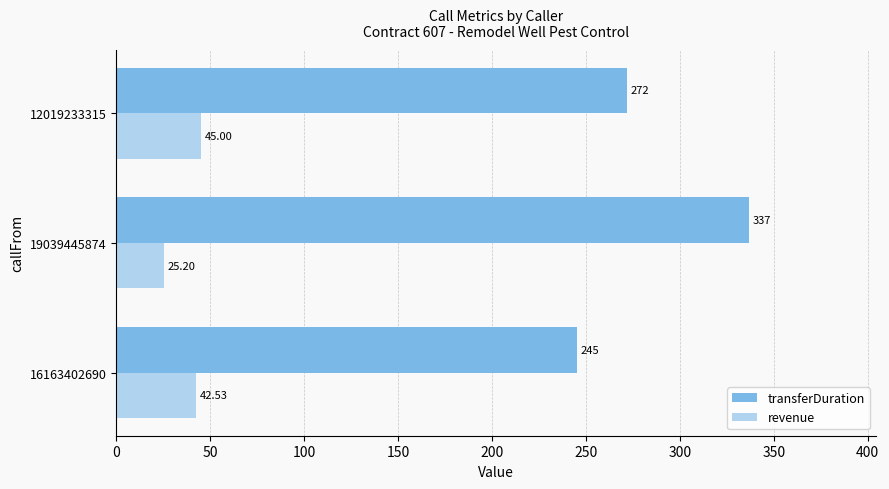

Which series has the largest range (max minus min)?

transferDuration